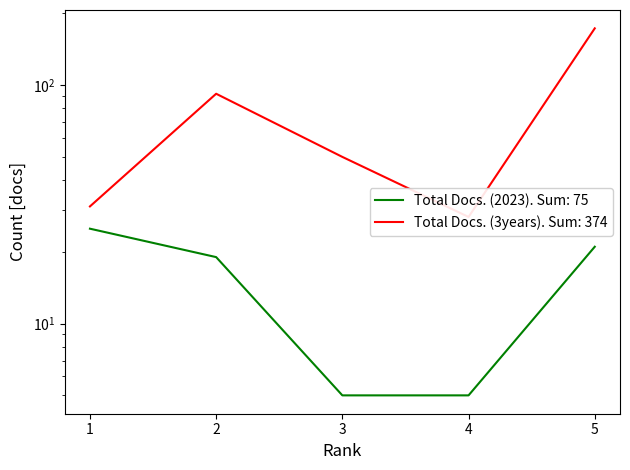

What is the sum of the Total Docs. (2023) values at 2 and 4?

24